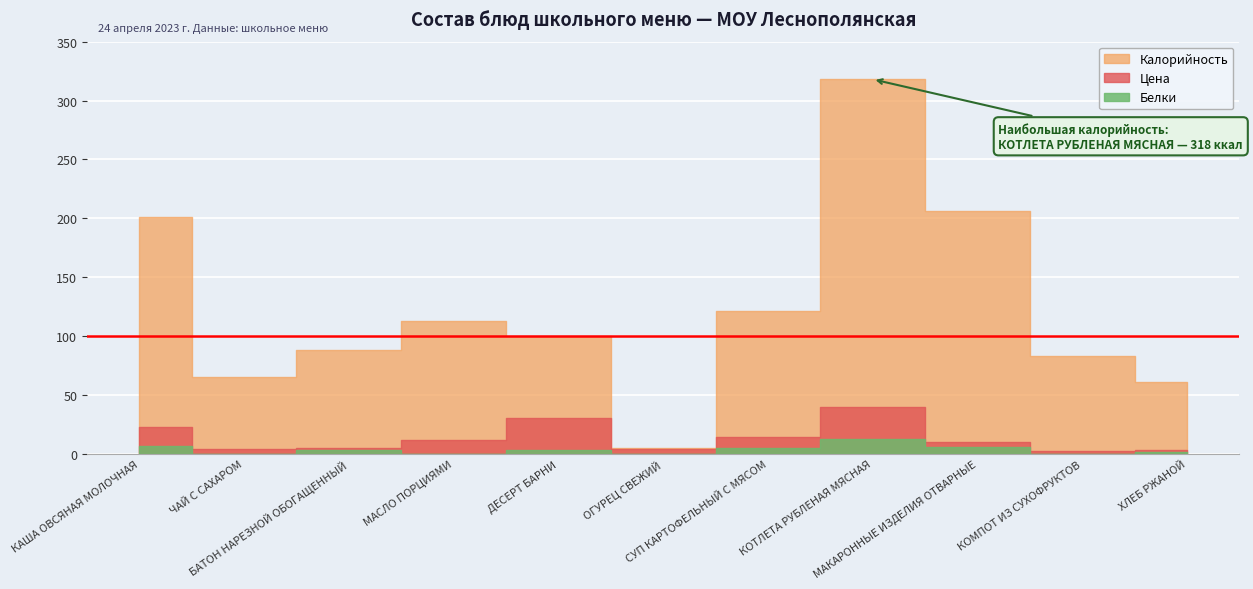

What are all the series names shown in the legend?

Калорийность, Цена, Белки